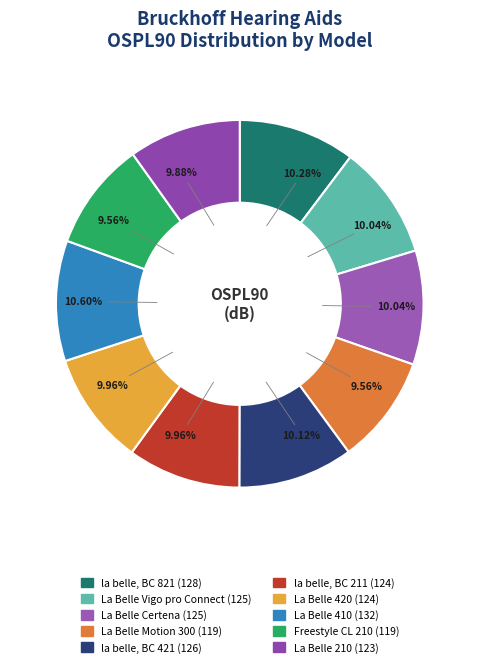

What percentage is NOT represented by La Belle 420?

90.0%